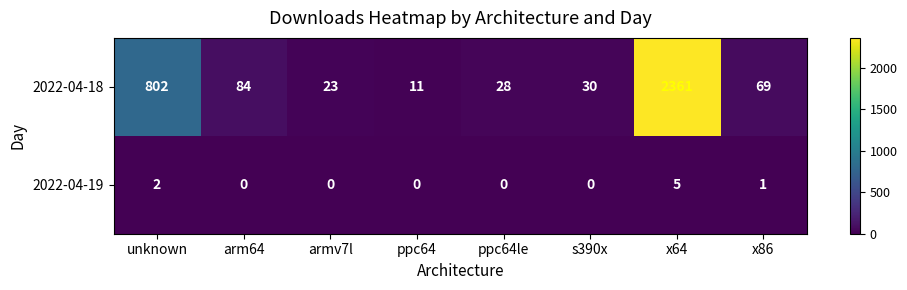

What is the difference between the highest and lowest values at ppc64le?

28